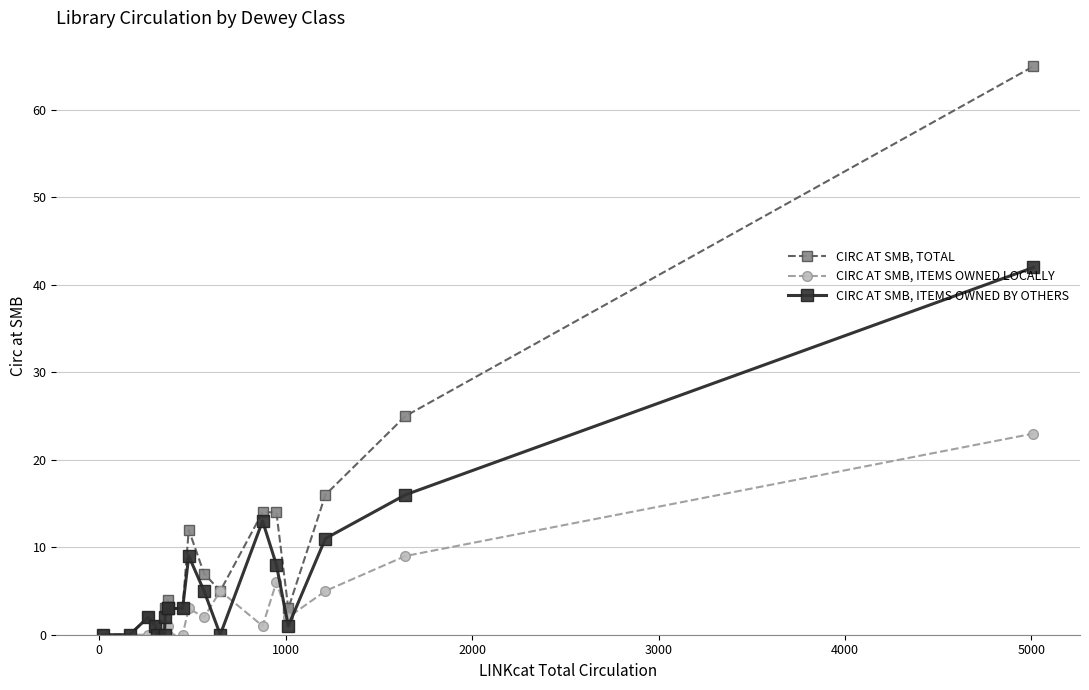

What is the highest value of the CIRC AT SMB, ITEMS OWNED LOCALLY series?

23